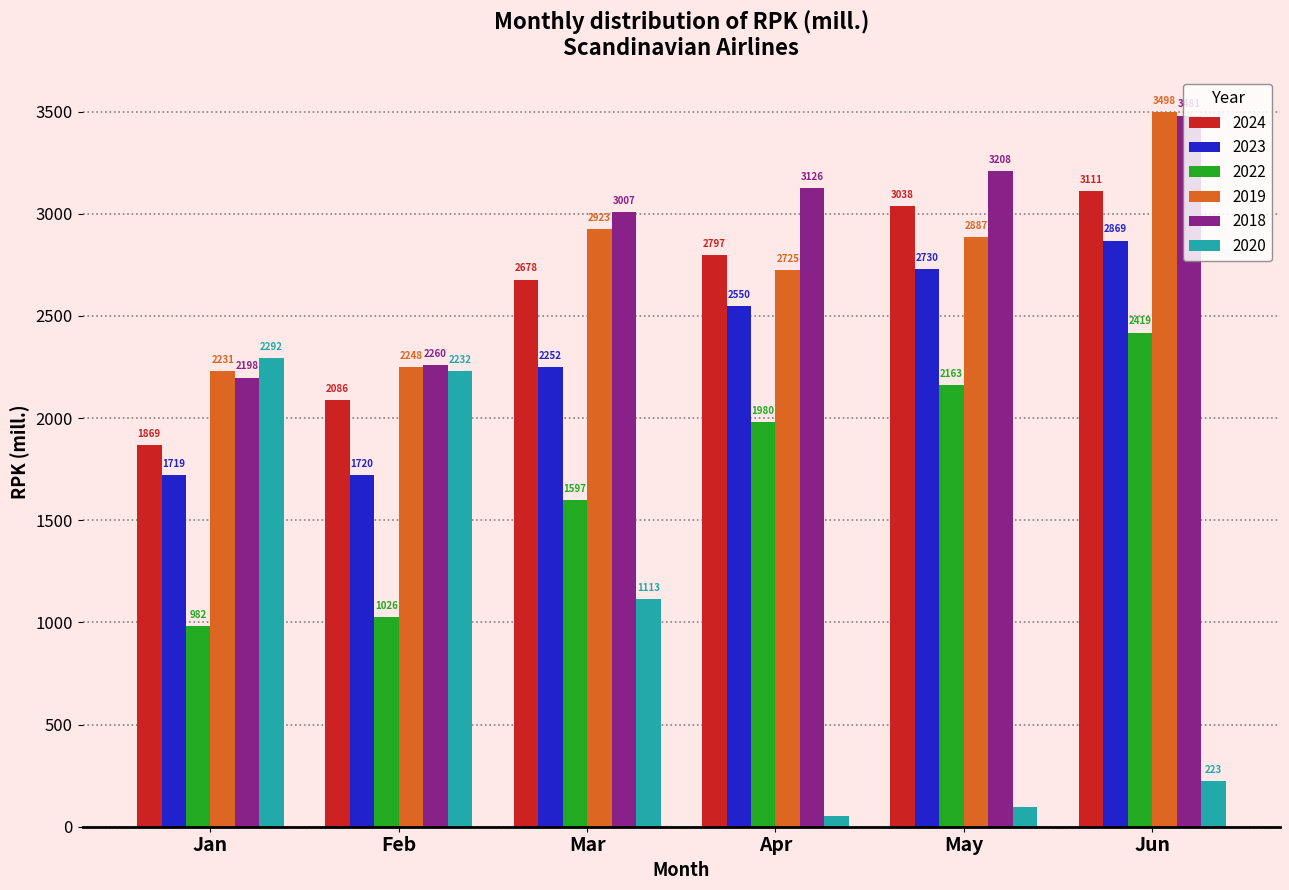

At which label is 2023 closest to 2293?

Mar